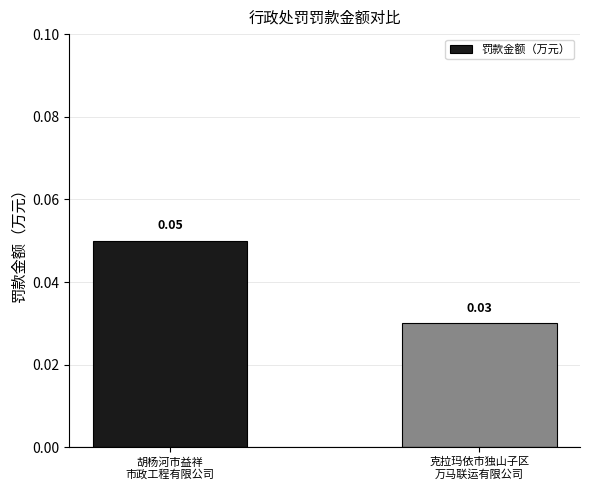

Are the bars horizontal?

No